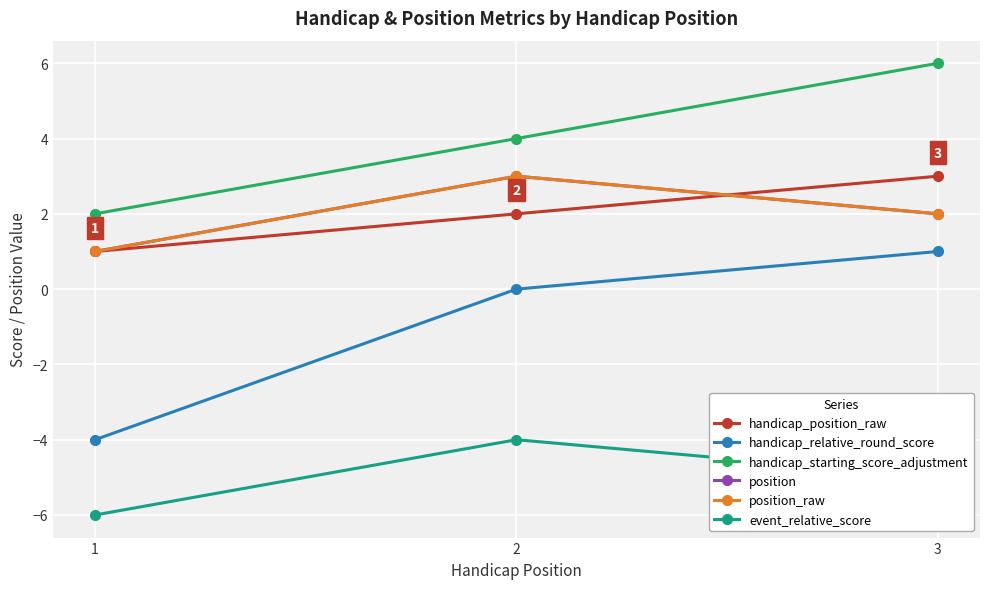

Does the chart have visible grid lines?

Yes